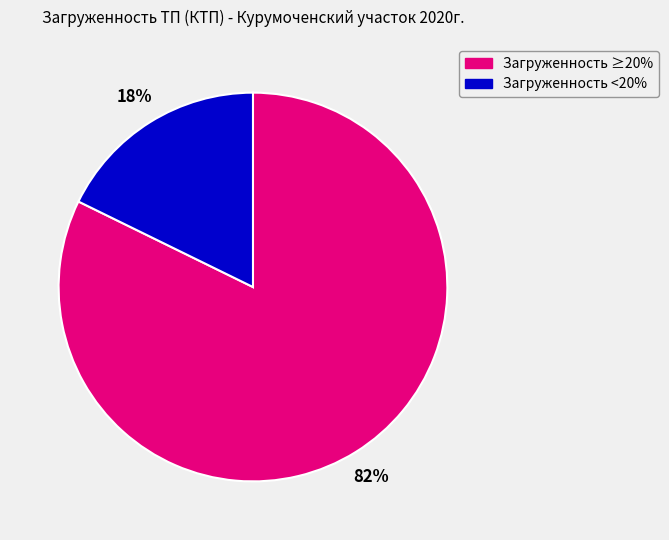

Is there any slice that represents more than half of the pie?

Yes